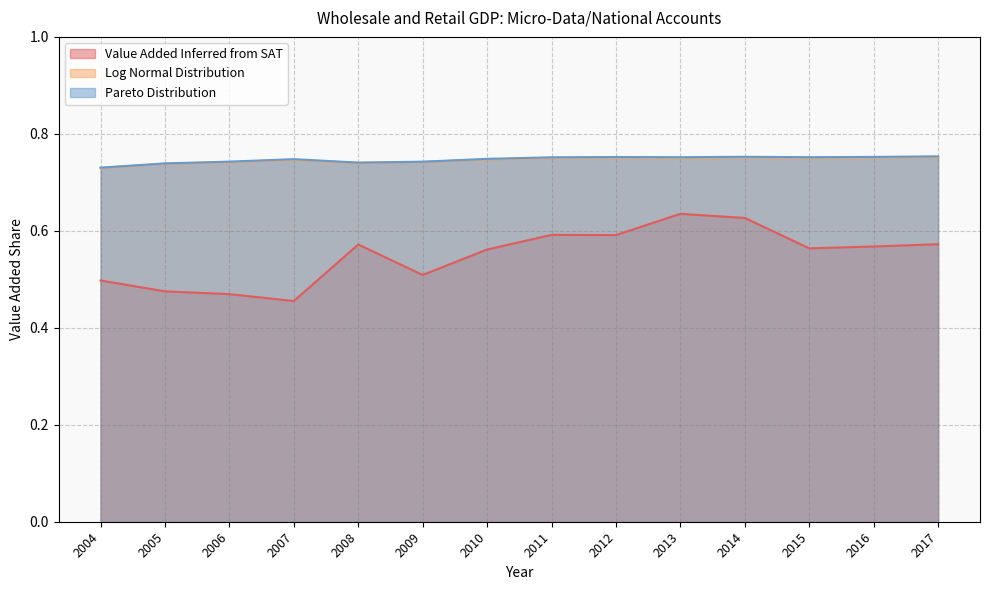

Rank the categories by Log Normal Distribution value from highest to lowest.

2017, 2014, 2016, 2012, 2015, 2013, 2011, 2010, 2007, 2009, 2006, 2008, 2005, 2004